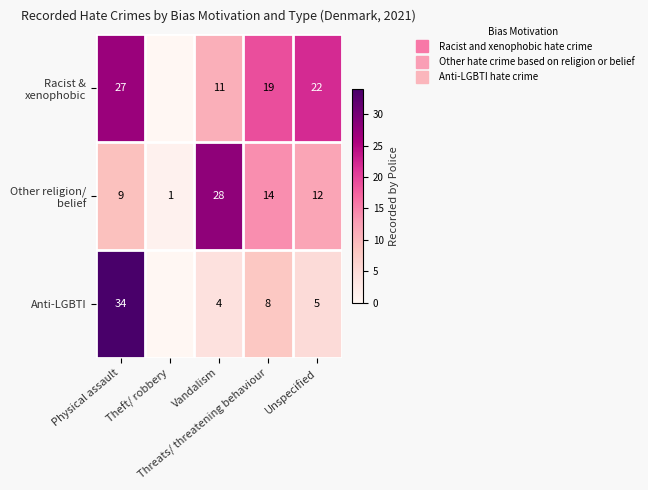

The value of Other religion/ belief at Vandalism is 28. True or false?

True